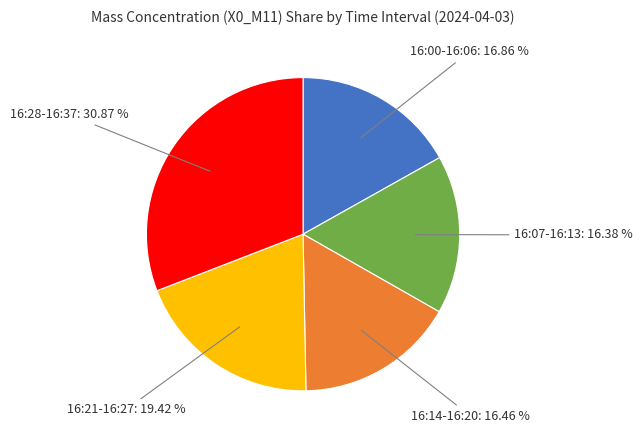

Which category has the biggest portion of the pie?

16:28-16:37: 30.87 %